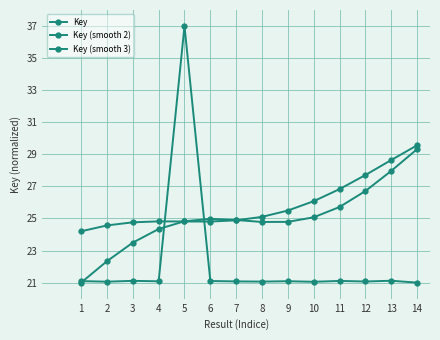

Reading left to right, what are all the values shown in this chart?

Key: 1=21.1	2=21.1	3=21.1	4=21.1	5=37.0	6=21.1	7=21.1	8=21.1	9=21.1	10=21.1	11=21.1	12=21.1	13=21.1	14=21.0
Key (smooth 2): 1=21.0	2=22.3	3=23.5	4=24.3	5=24.8	6=25.0	7=24.9	8=24.8	9=24.8	10=25.1	11=25.7	12=26.7	13=28.0	14=29.3
Key (smooth 3): 1=24.2	2=24.6	3=24.8	4=24.8	5=24.8	6=24.8	7=24.9	8=25.1	9=25.5	10=26.1	11=26.8	12=27.7	13=28.6	14=29.6